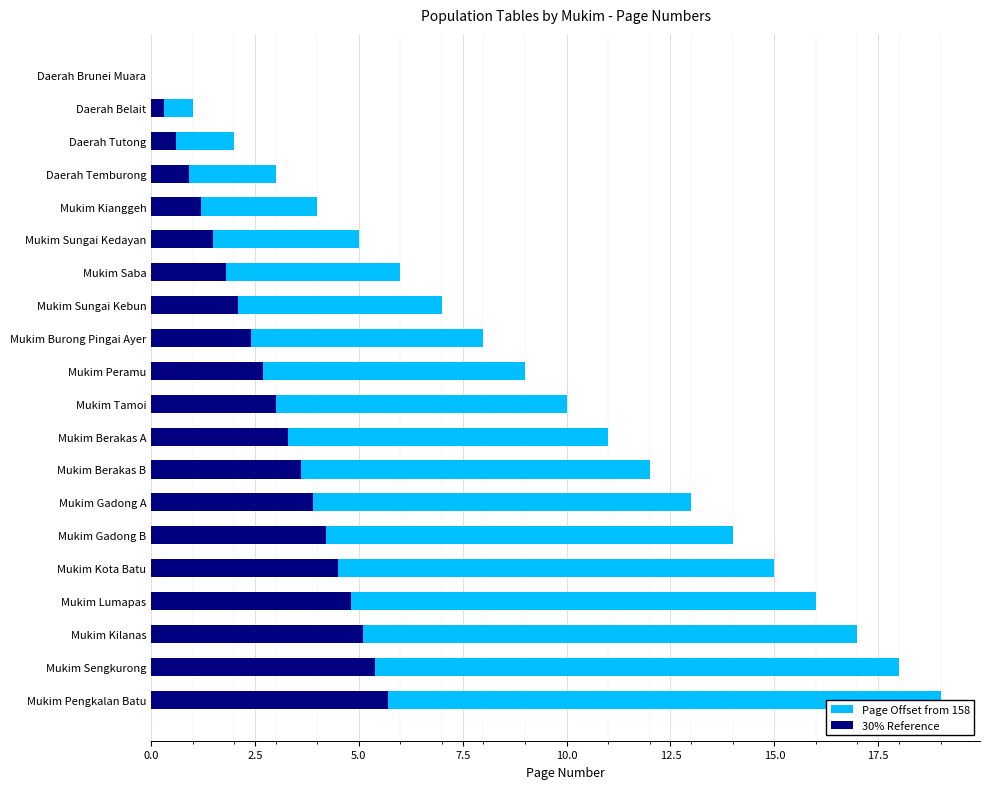

Rank the series by their average value, from lowest to highest.

30% Reference, Page Offset from 158